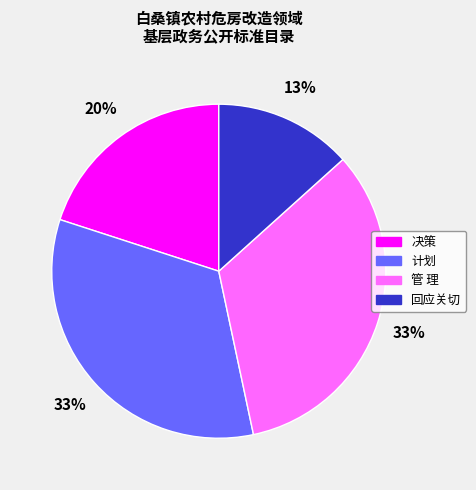

To the nearest percent, what is the difference between the largest and smallest slice percentages?

20%